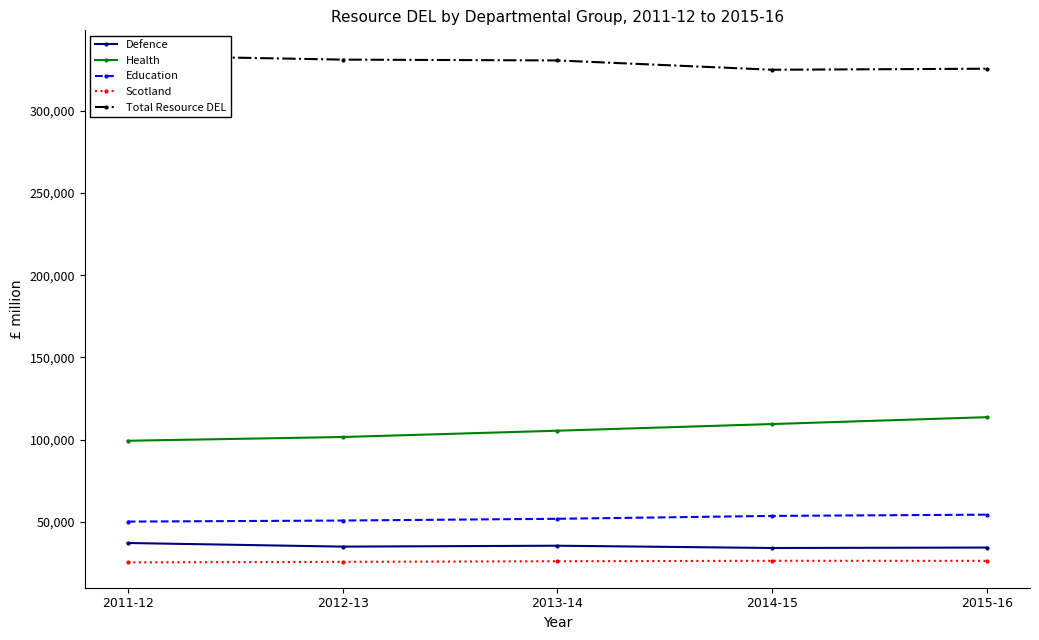

At which label is Total Resource DEL closest to 329275?

2013-14